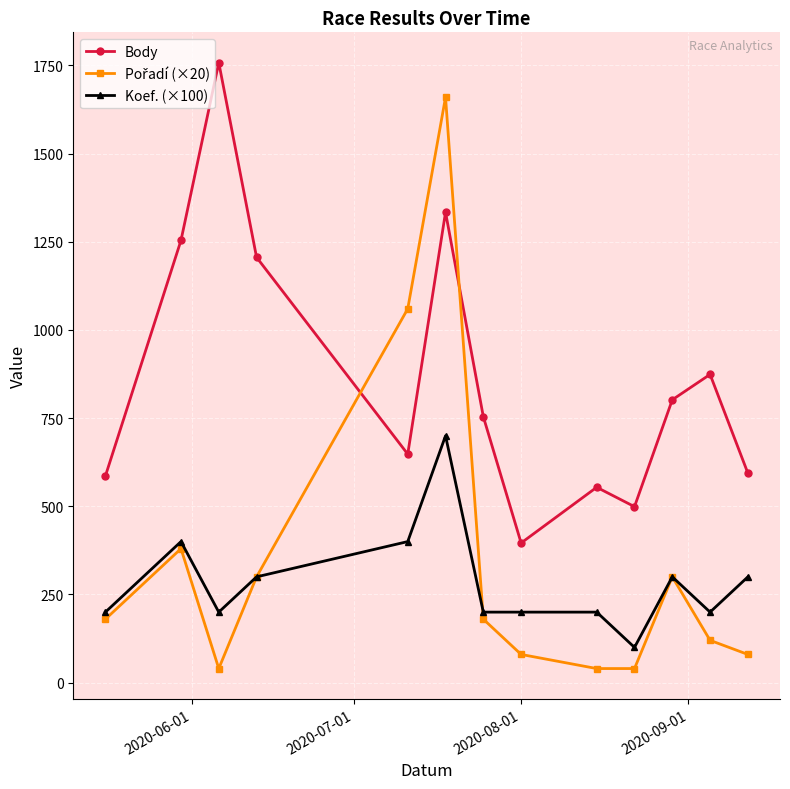

True or false: Koef. (×100) and Body cross at least once.

False